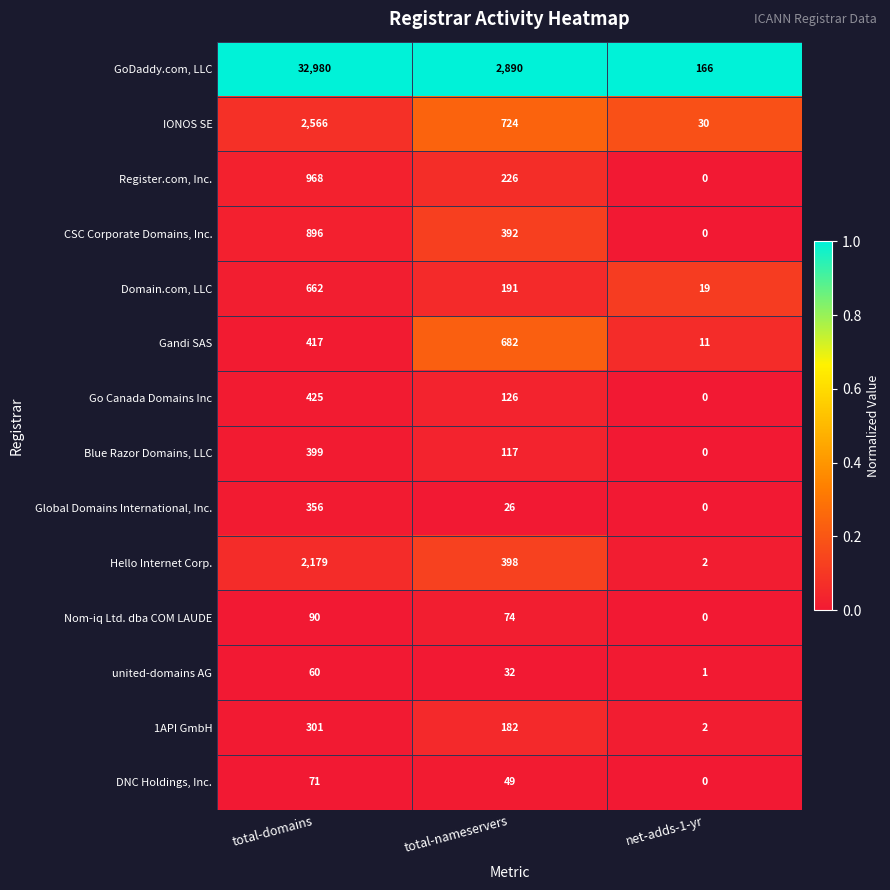

Where does the Nom-iq Ltd. dba COM LAUDE series first go above 74?

total-domains